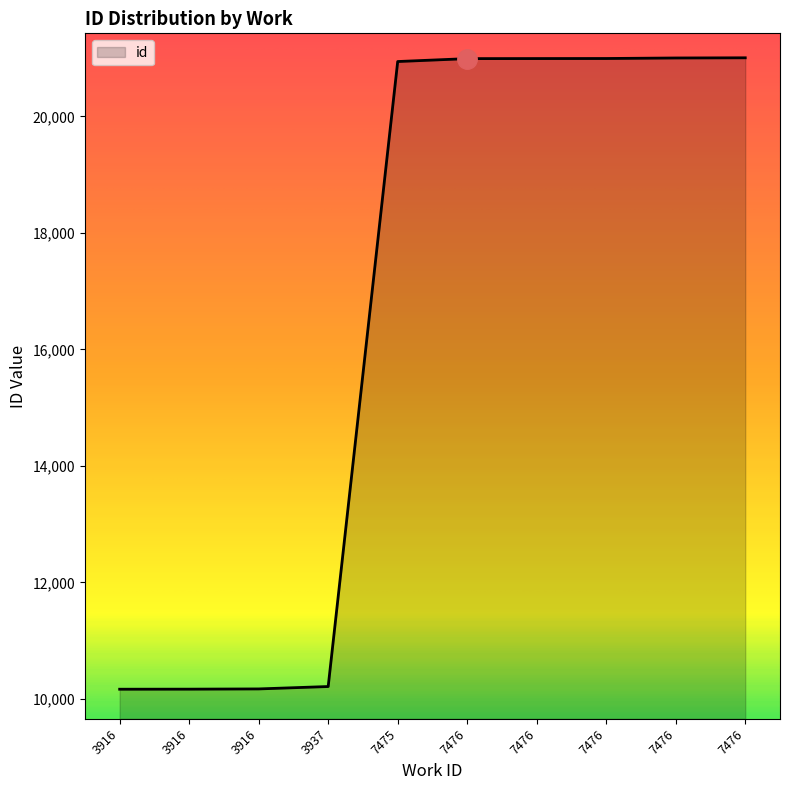

Which has a higher value, 7475 or 7476?

7476